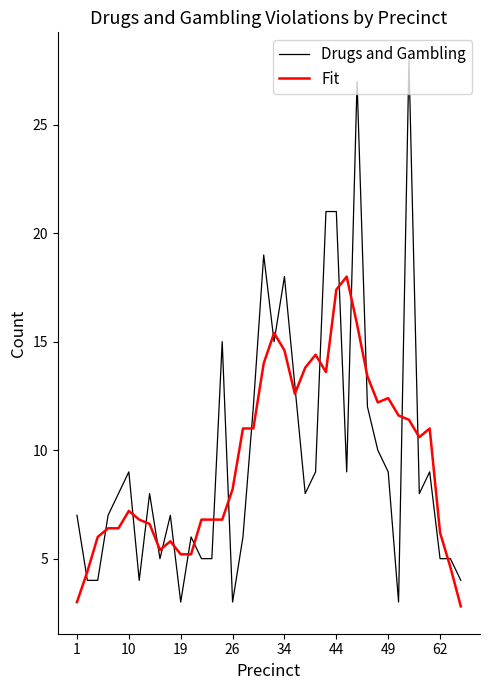

What is the sum of all Drugs and Gambling values?

371.0